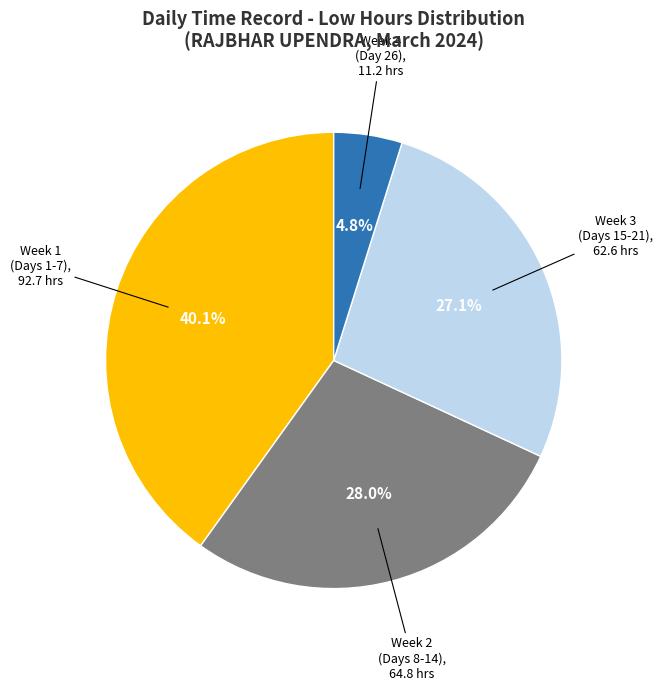

Does any single category account for the majority?

No